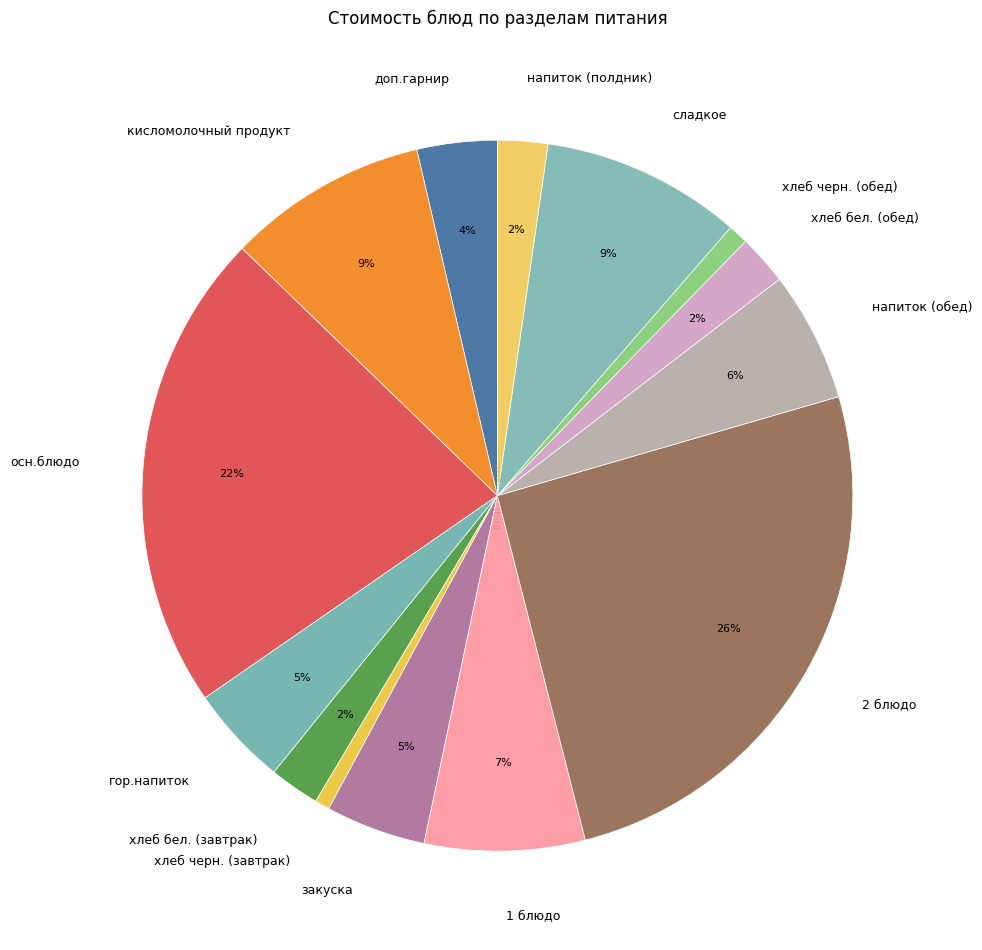

Is there a majority slice in this chart?

No